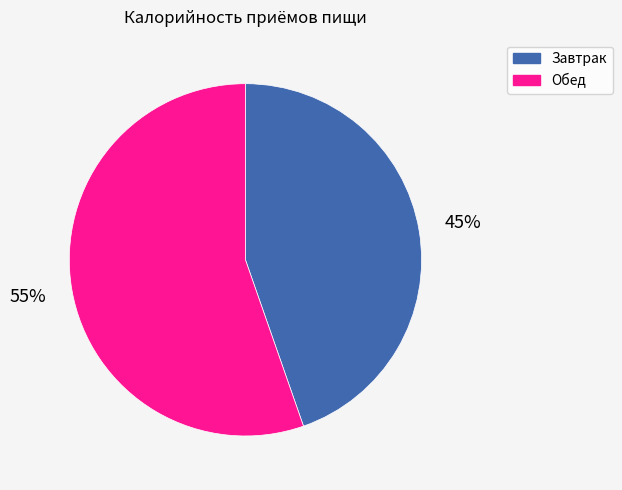

To the nearest percent, what is the average slice percentage?

50%